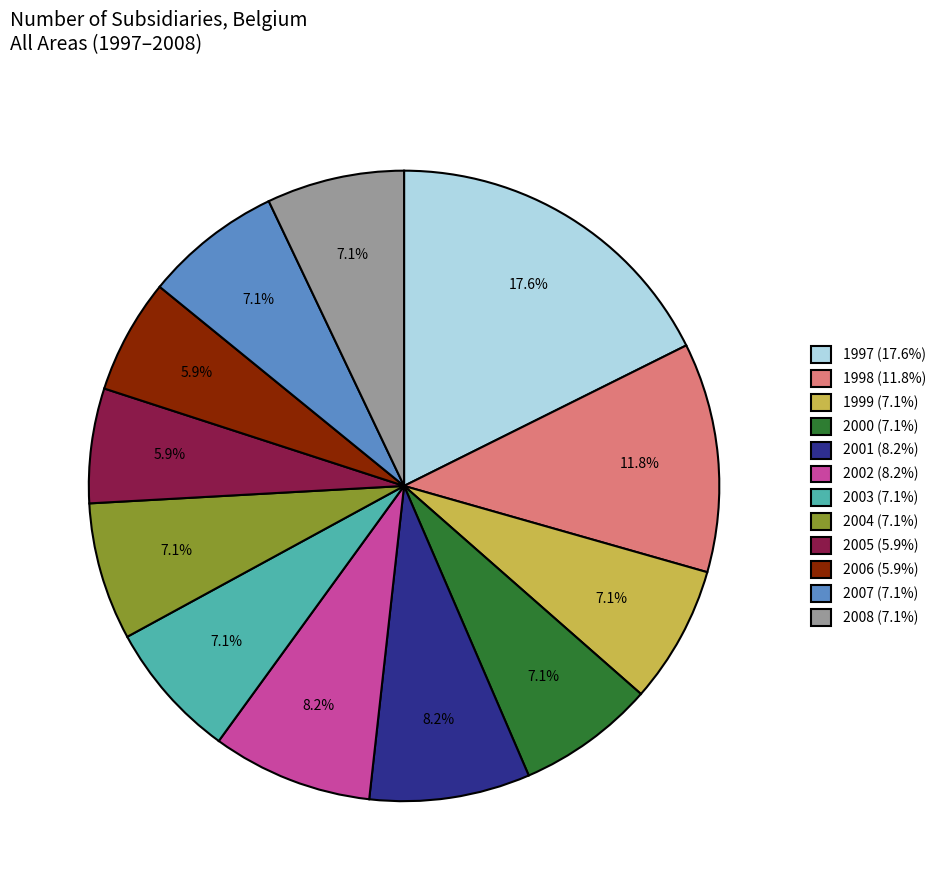

What percentage is the 2002 slice, to the nearest percent?

8%